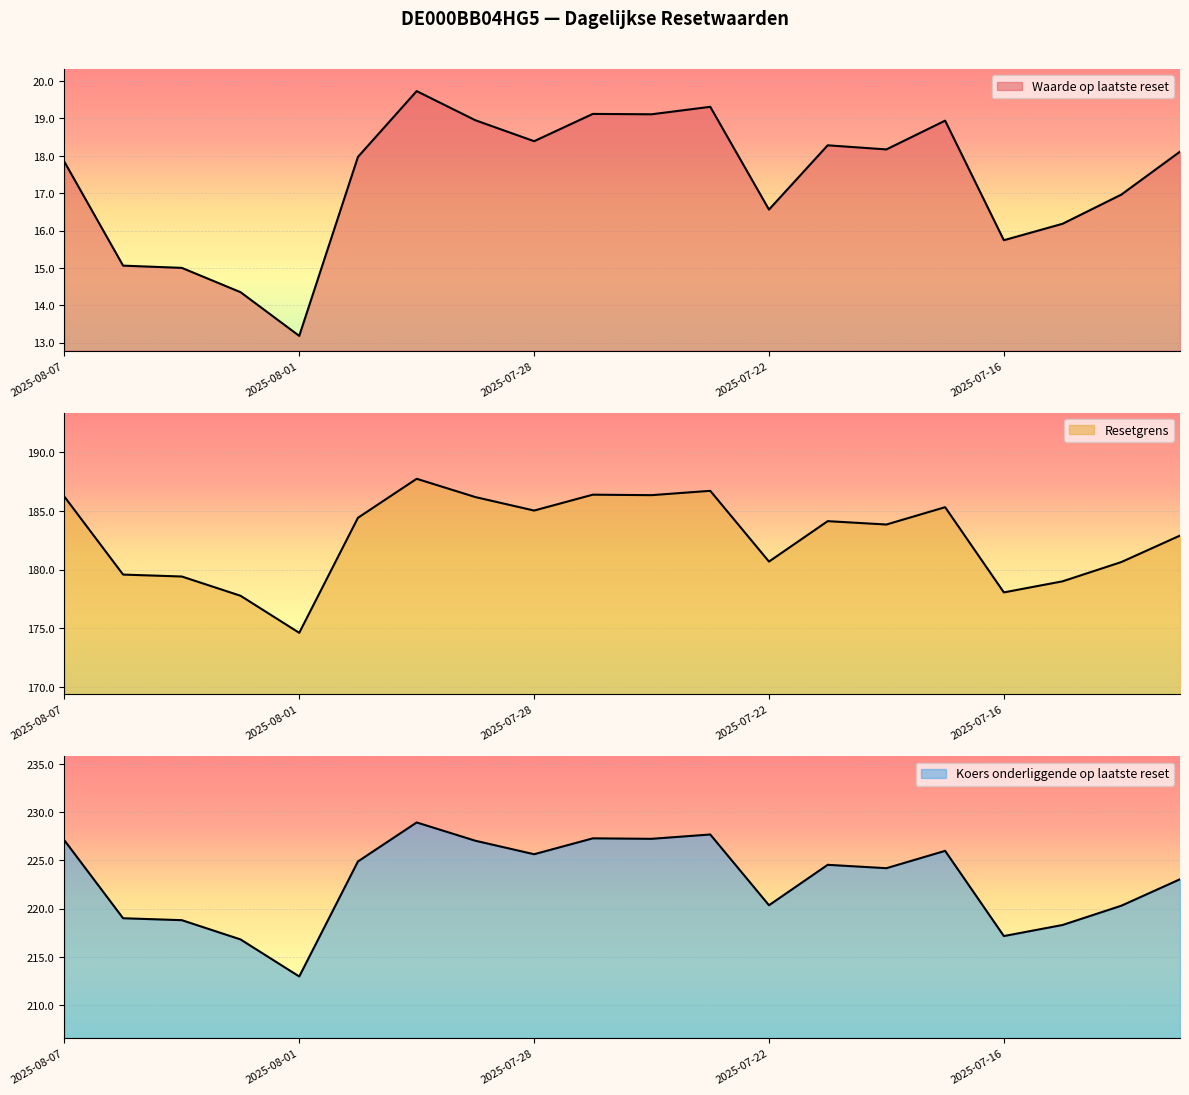

What is the total value across all series at 2025-08-06?

413.6